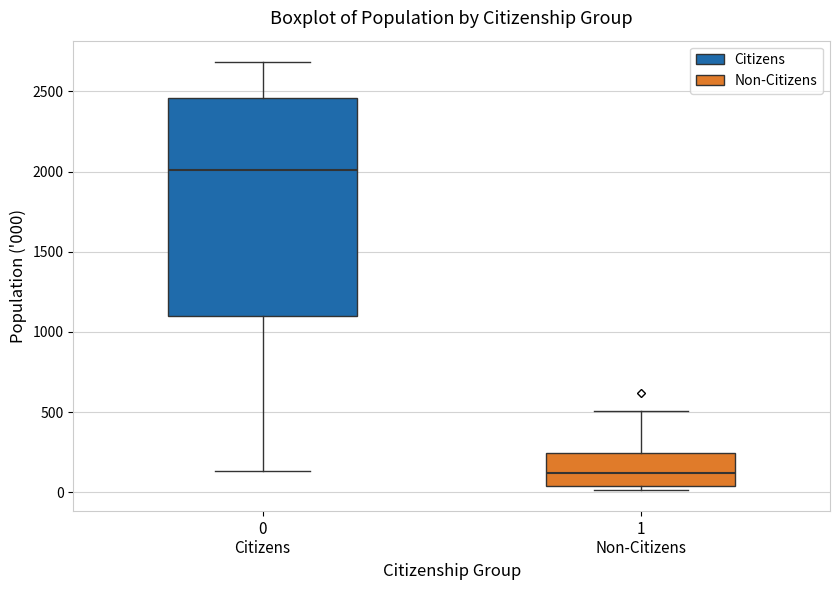

Reading left to right, read every box against the y-axis: the position of its median line, the range the box covers, and the ends of its whiskers. The values are not printed on the chart, so give them approximately, as read against the axis.

0 Citizens: median 2000, box 1100 to 2450, whiskers 150 to 2700
1 Non-Citizens: median 100, box 50 to 250, whiskers 0 to 500